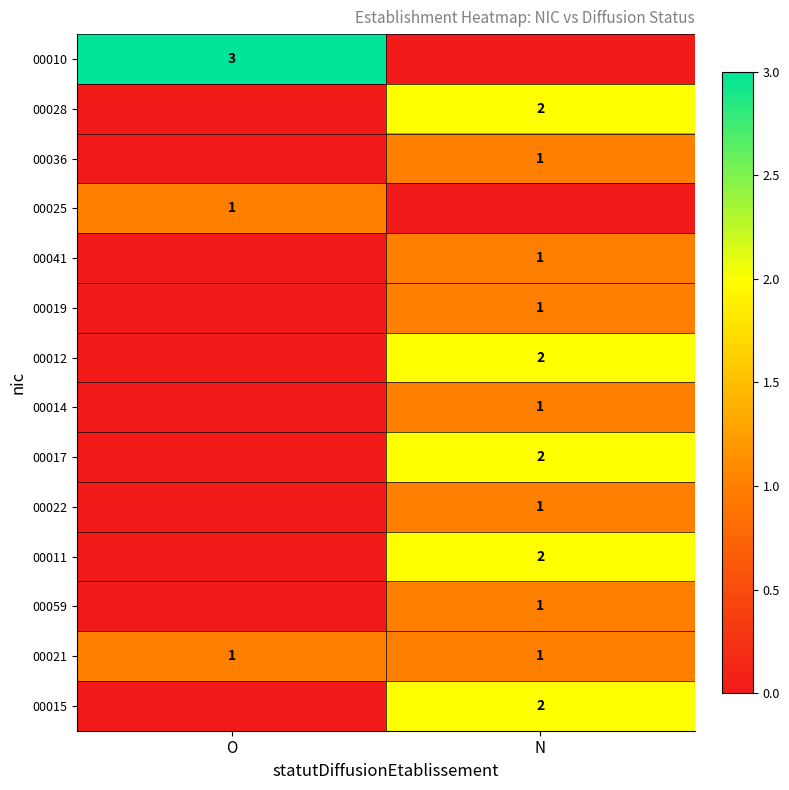

Which category has the lowest value in the 00017 series?

O